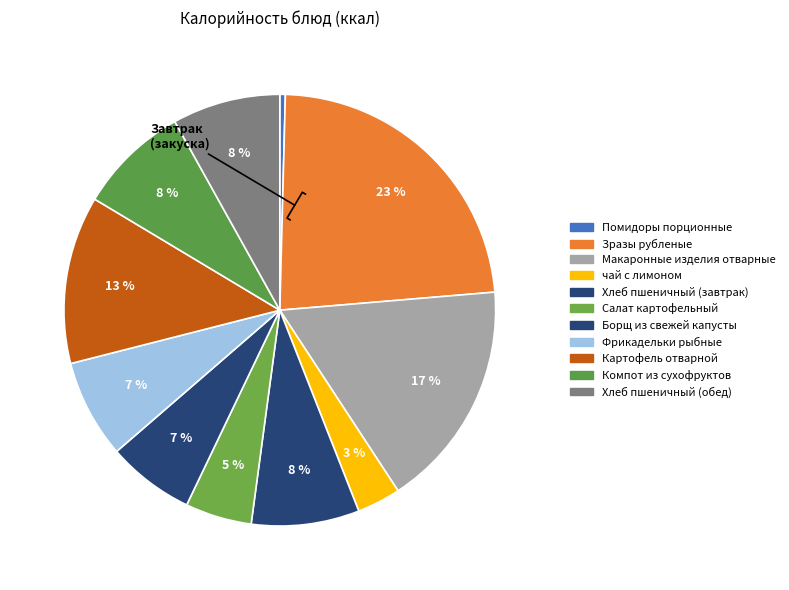

Is there a majority slice in this chart?

No